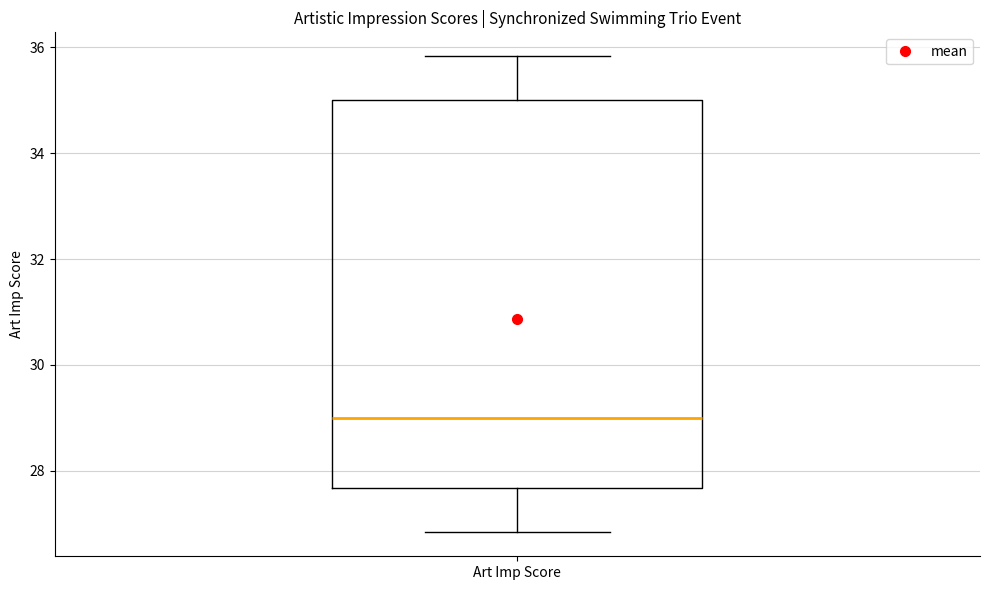

Where does the median line of the box for Art Imp Score sit on the y-axis? The values are not printed on the chart, so give them approximately, as read against the axis.

29.0